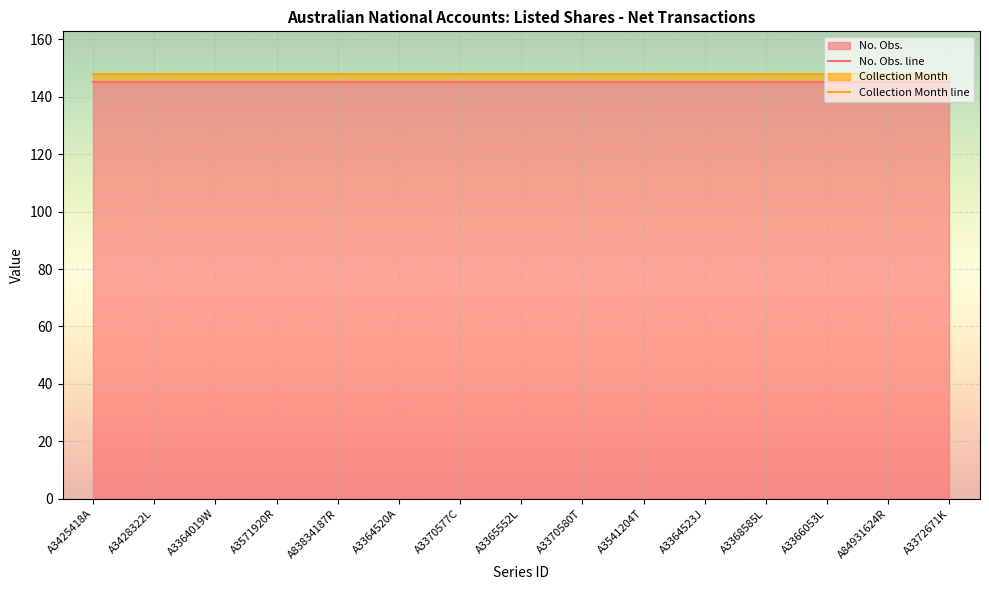

Which series has the largest total across all categories?

No. Obs.